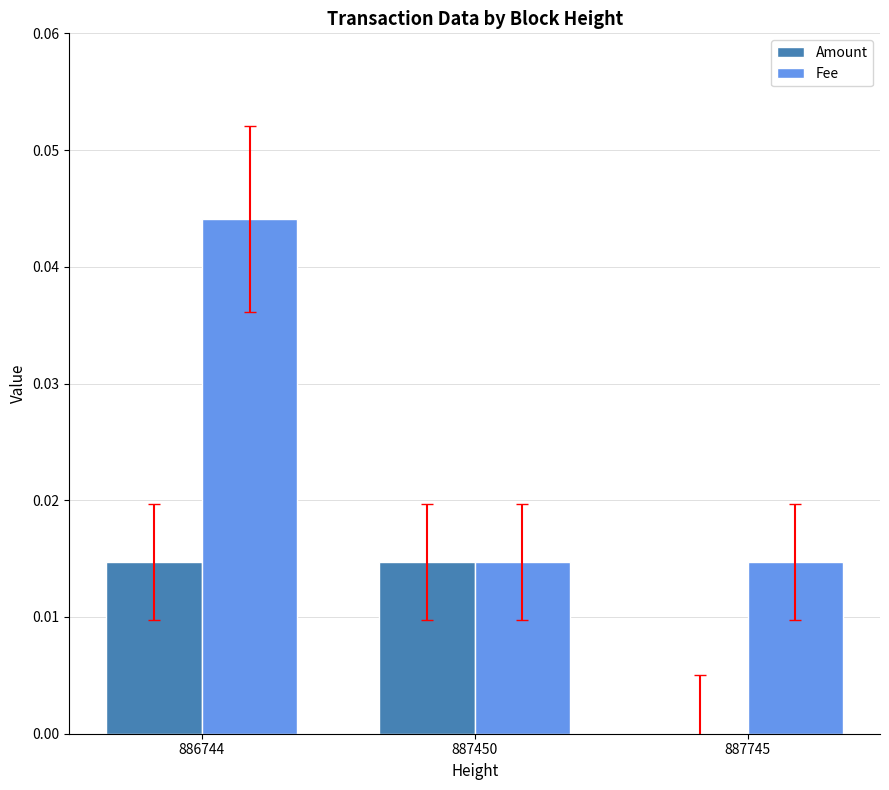

Between 886744 and 887450, which series saw the biggest shift?

Fee